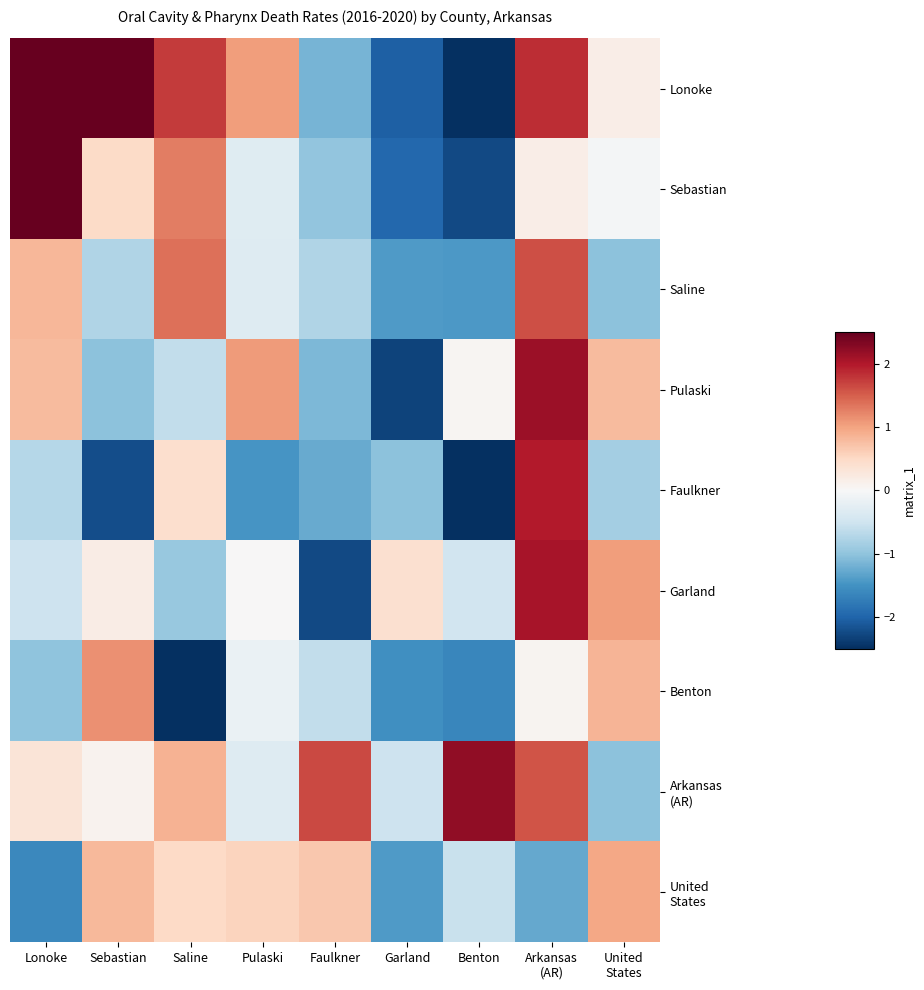

Rank the series at United States from lowest to highest value.

Arkansas (AR), Saline, Faulkner, Sebastian, Lonoke, Pulaski, Benton, United States, Garland